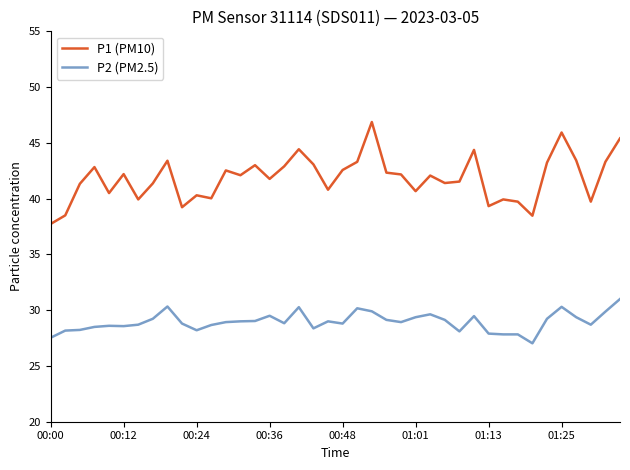

Which series has the largest total across all categories?

P1 (PM10)